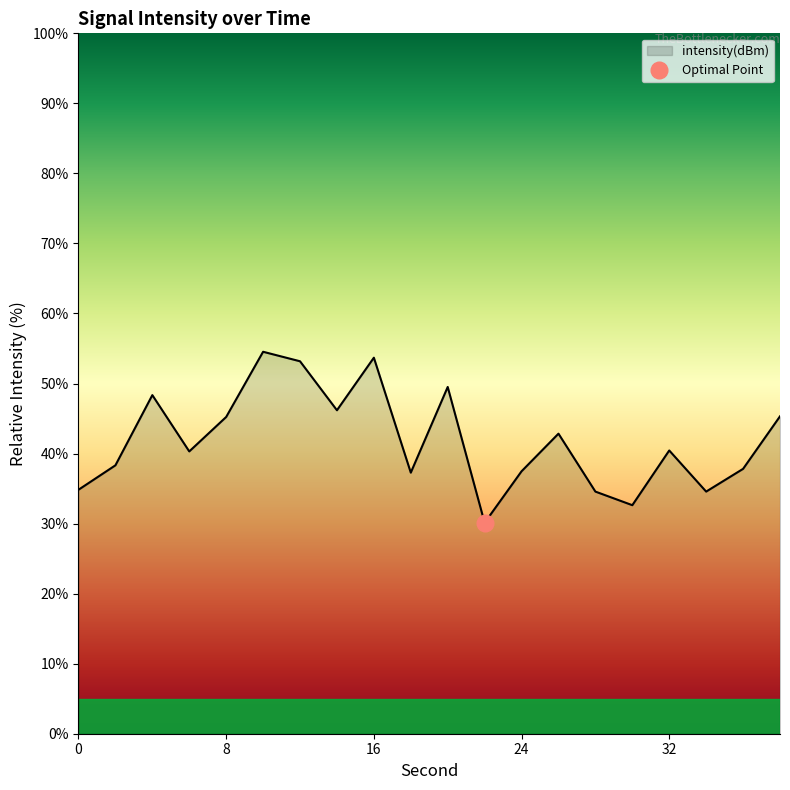

What is the value of the 18th point from the left?

34.6